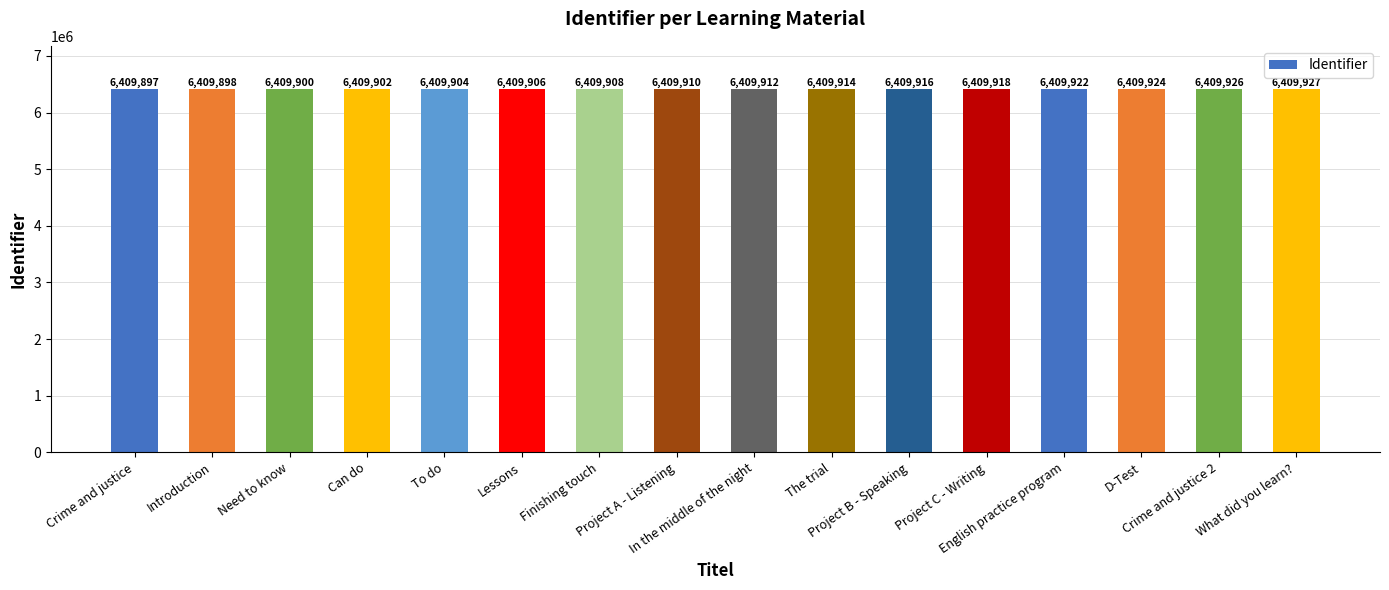

What is the greatest value displayed?

6409927